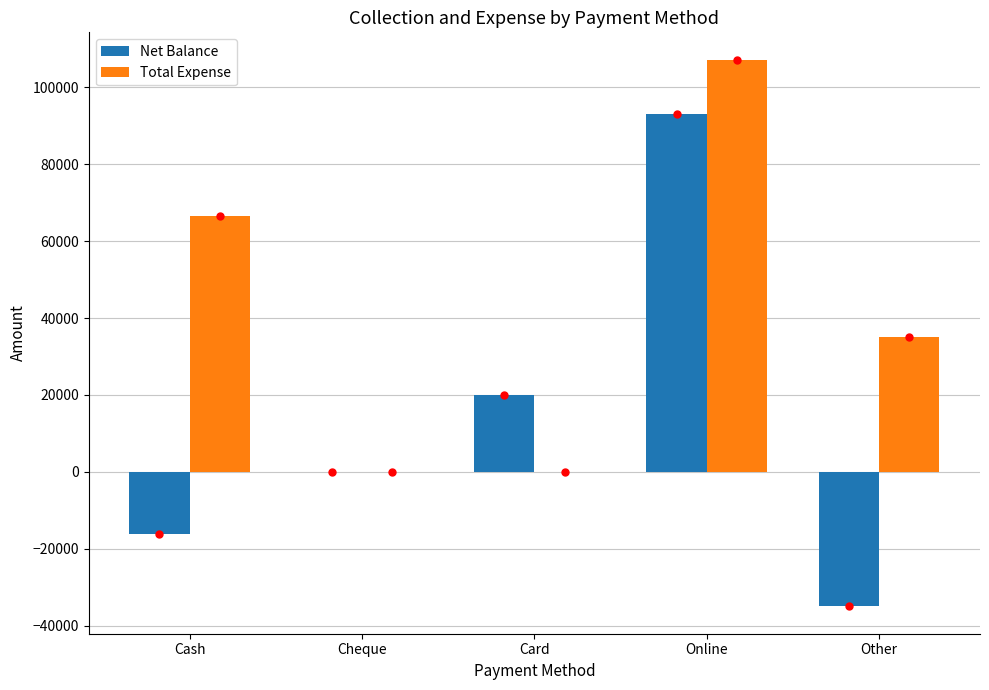

What is the sum of all Net Balance values?

61870